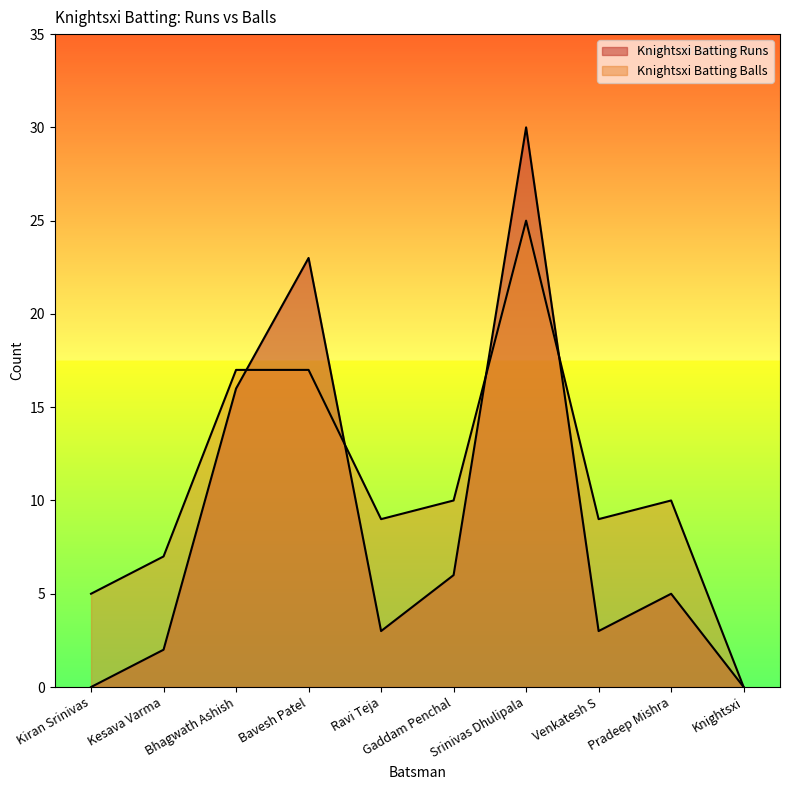

Which series ends up on top after the final intersection of Knightsxi Batting Runs and Knightsxi Batting Balls?

Knightsxi Batting Balls